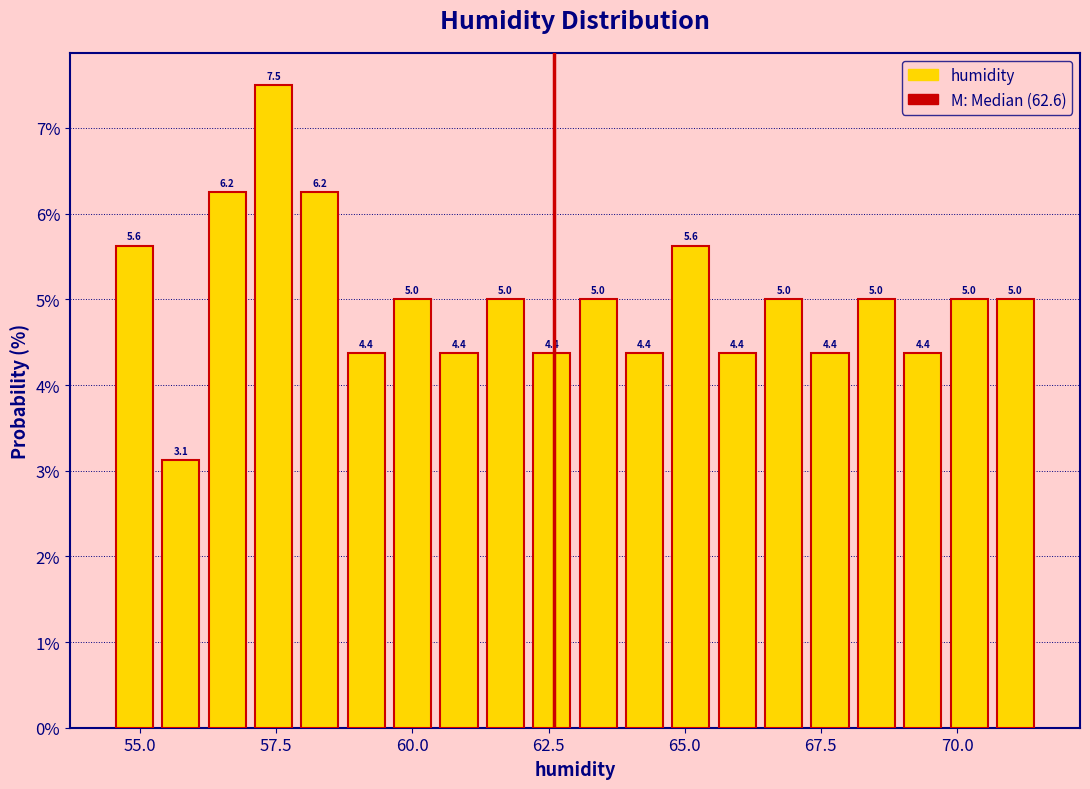

Read against the x-axis, roughly where is the centre of the tallest bar?

57.5